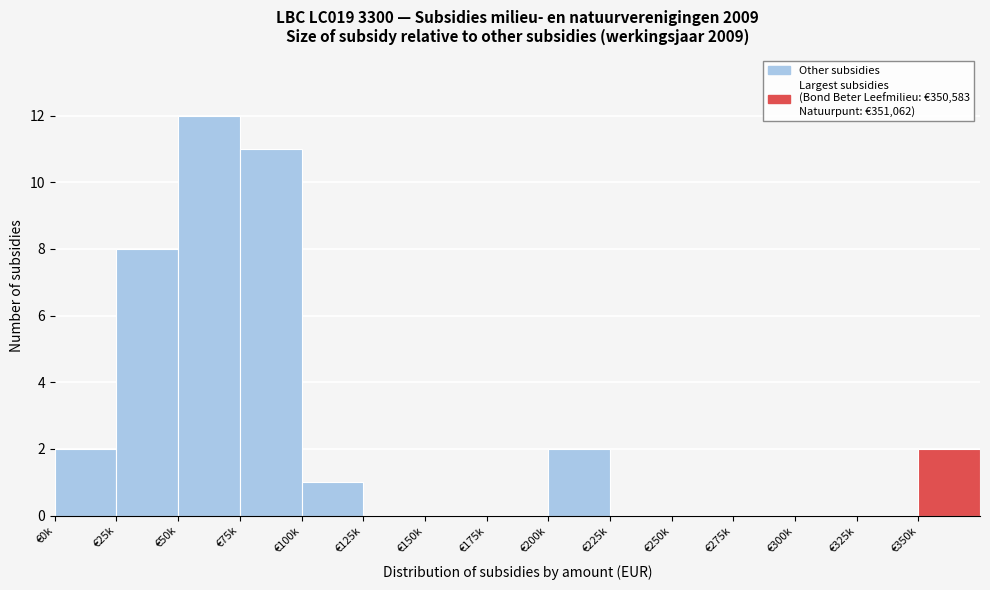

Reading right to left, what are all the values shown in this chart?

€350k=2	€325k=0	€300k=0	€275k=0	€250k=0	€225k=0	€200k=2	€175k=0	€150k=0	€125k=0	€100k=1	€75k=11	€50k=12	€25k=8	€0k=2